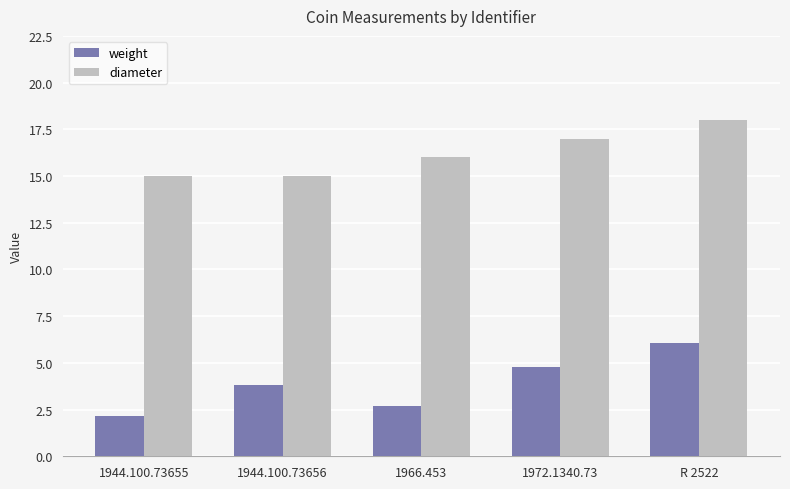

What value does the weight series have at 1944.100.73656?

3.8